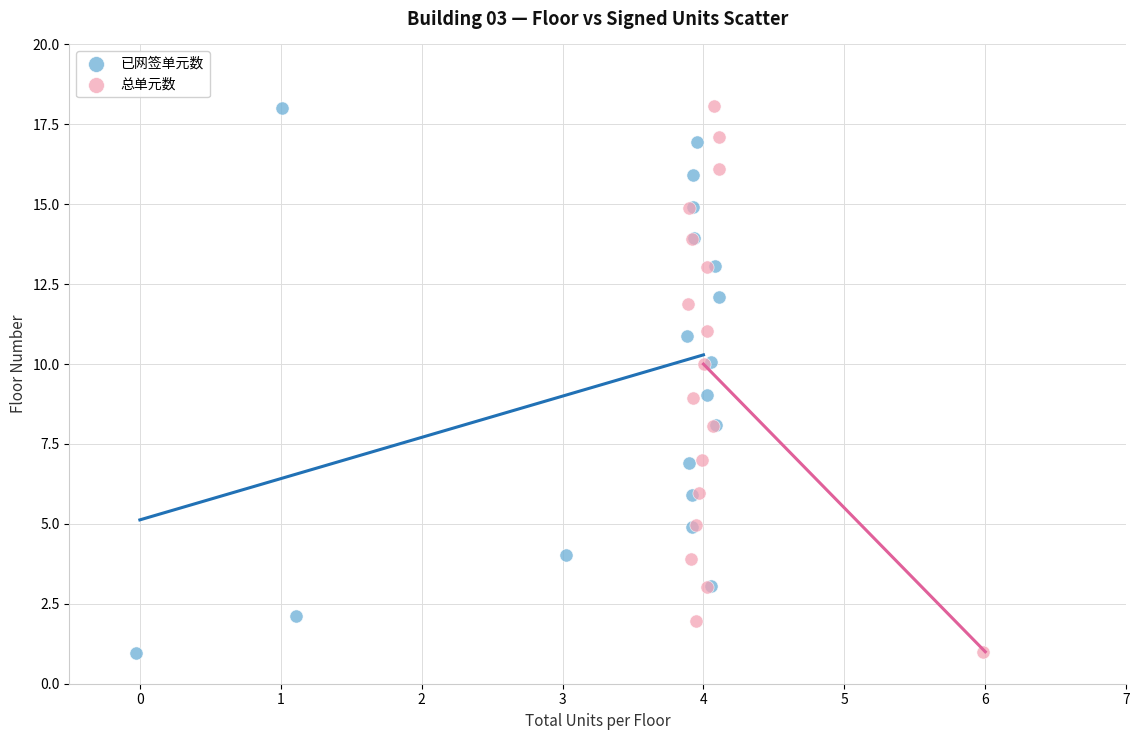

Which series has the largest Y range (max minus min)?

总单元数